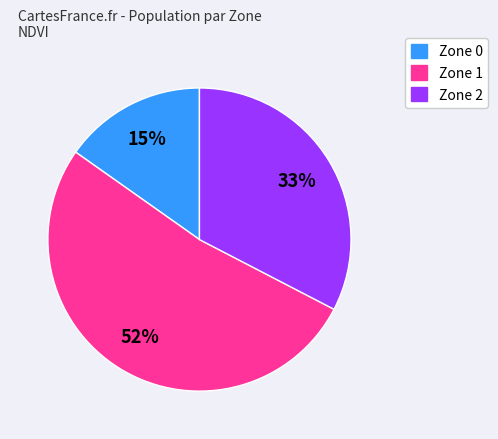

To the nearest percent, what percentage of the pie is Zone 2?

33%